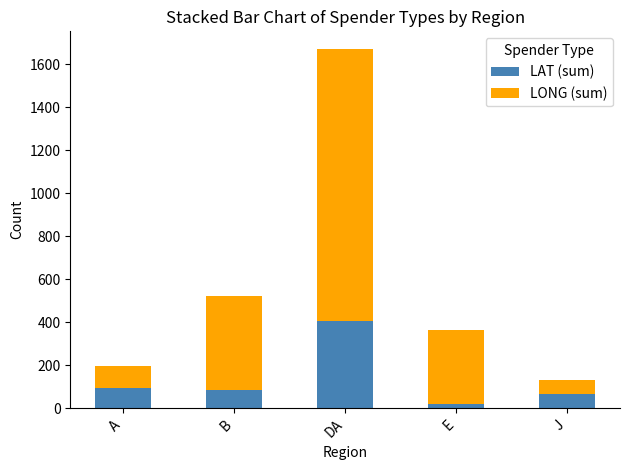

The value of LAT (sum) at A is 95.2. True or false?

True